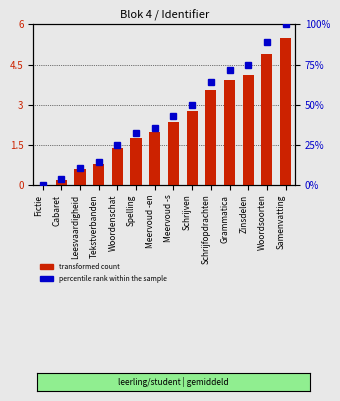

What is the change in value from Spelling to Schrijven?

+1.0